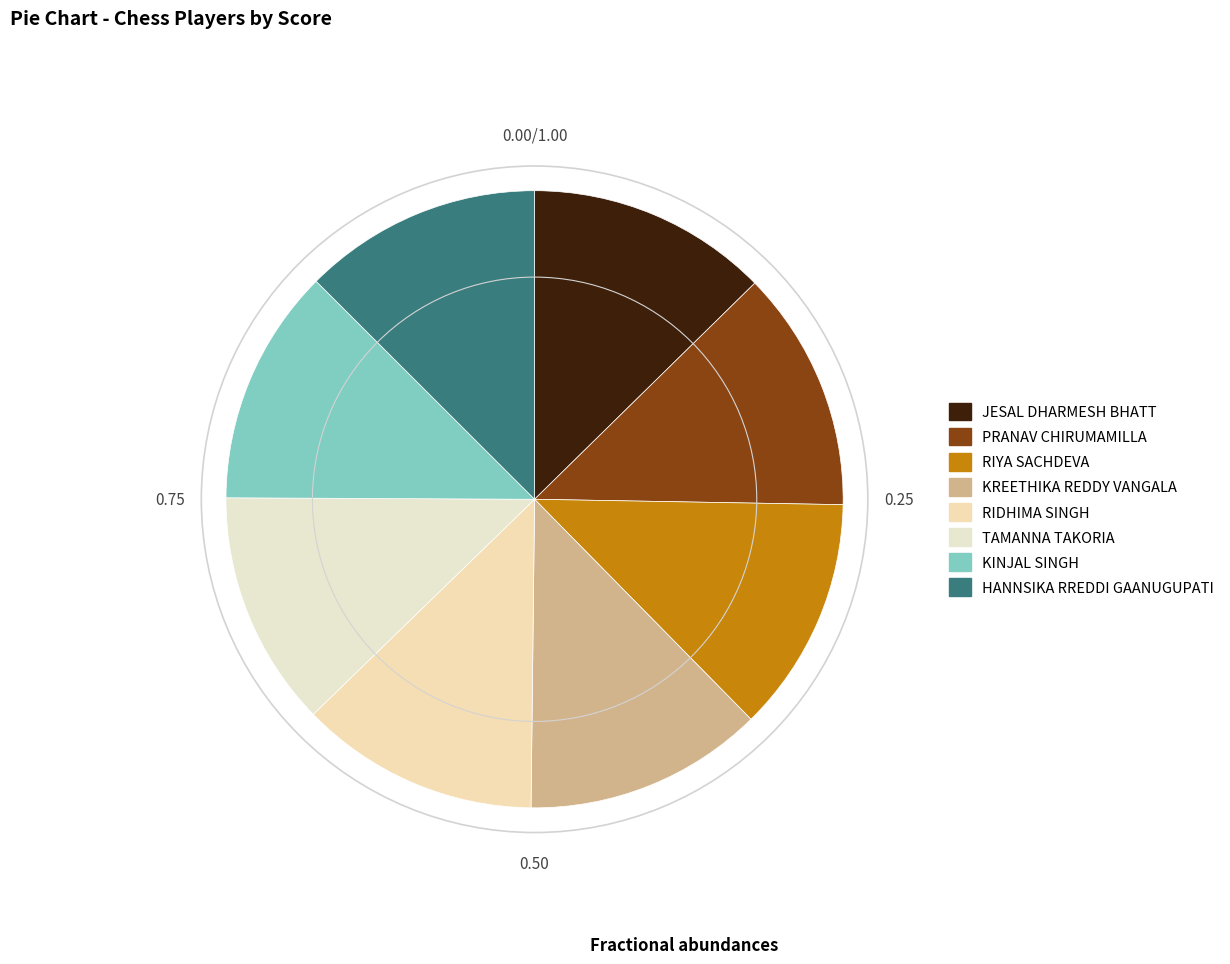

True or false: KINJAL SINGH accounts for 12% of the total.

True